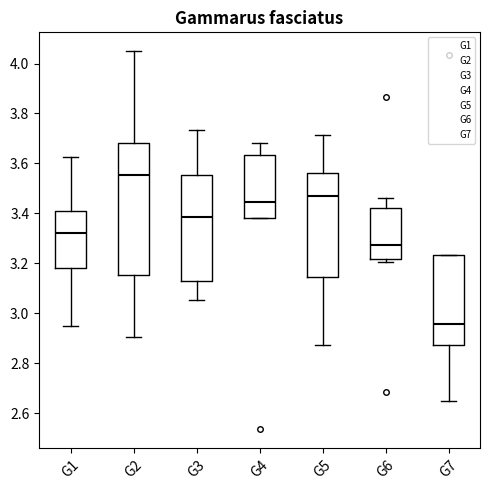

Reading left to right, read every box against the y-axis: the position of its median line, the range the box covers, and the ends of its whiskers. The values are not printed on the chart, so give them approximately, as read against the axis.

G1: median 3.32, box 3.18 to 3.40, whiskers 2.96 to 3.62
G2: median 3.56, box 3.16 to 3.68, whiskers 2.90 to 4.04
G3: median 3.38, box 3.14 to 3.56, whiskers 3.06 to 3.74
G4: median 3.44, box 3.38 to 3.64, whiskers 3.38 to 3.68
G5: median 3.46, box 3.14 to 3.56, whiskers 2.88 to 3.72
G6: median 3.28, box 3.22 to 3.42, whiskers 3.20 to 3.46
G7: median 2.96, box 2.88 to 3.24, whiskers 2.64 to 3.24